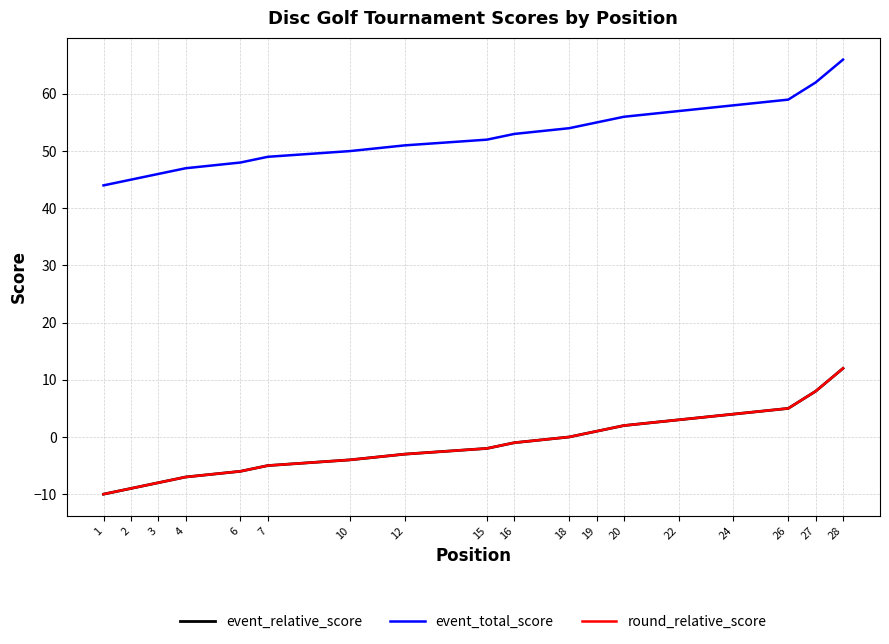

How many lines are shown in the chart?

3